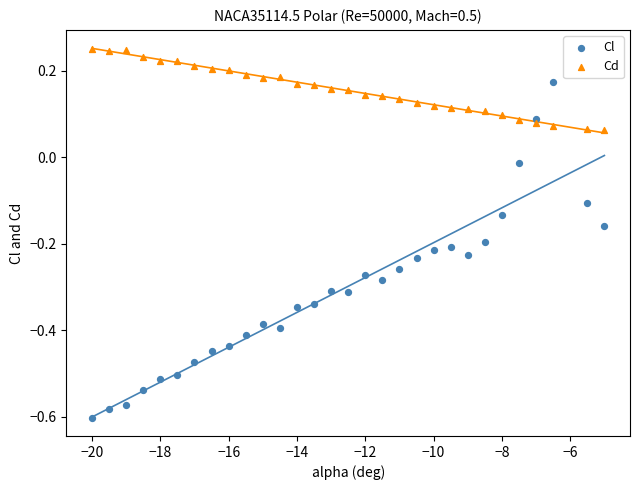

Across all data points, what is the range of X values (max minus min)?

15.0